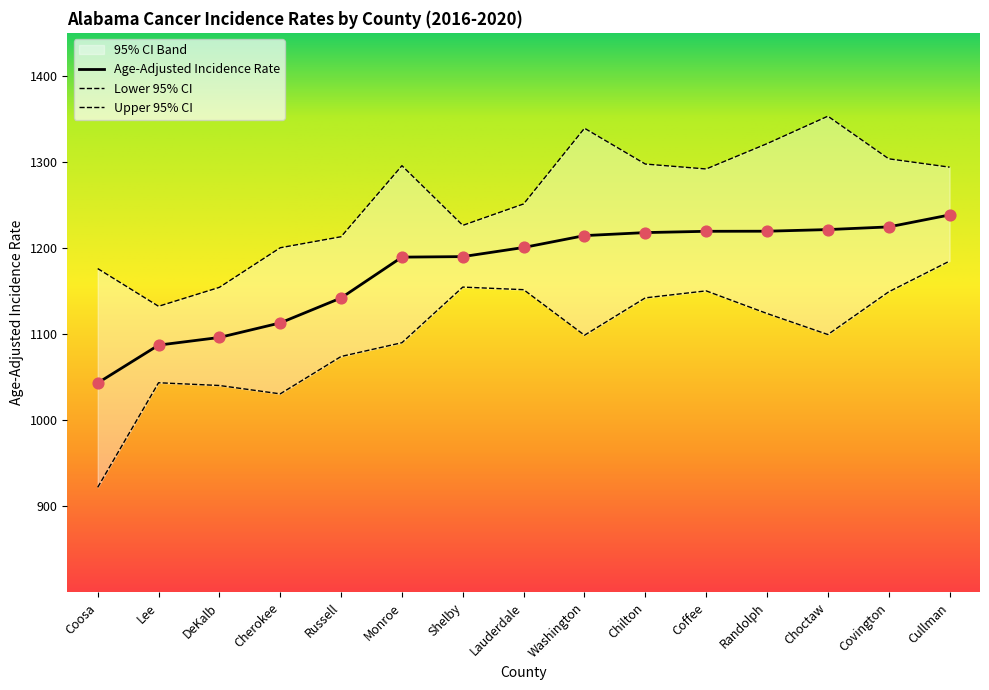

Which series contains the highest Y value?

Upper 95% CI